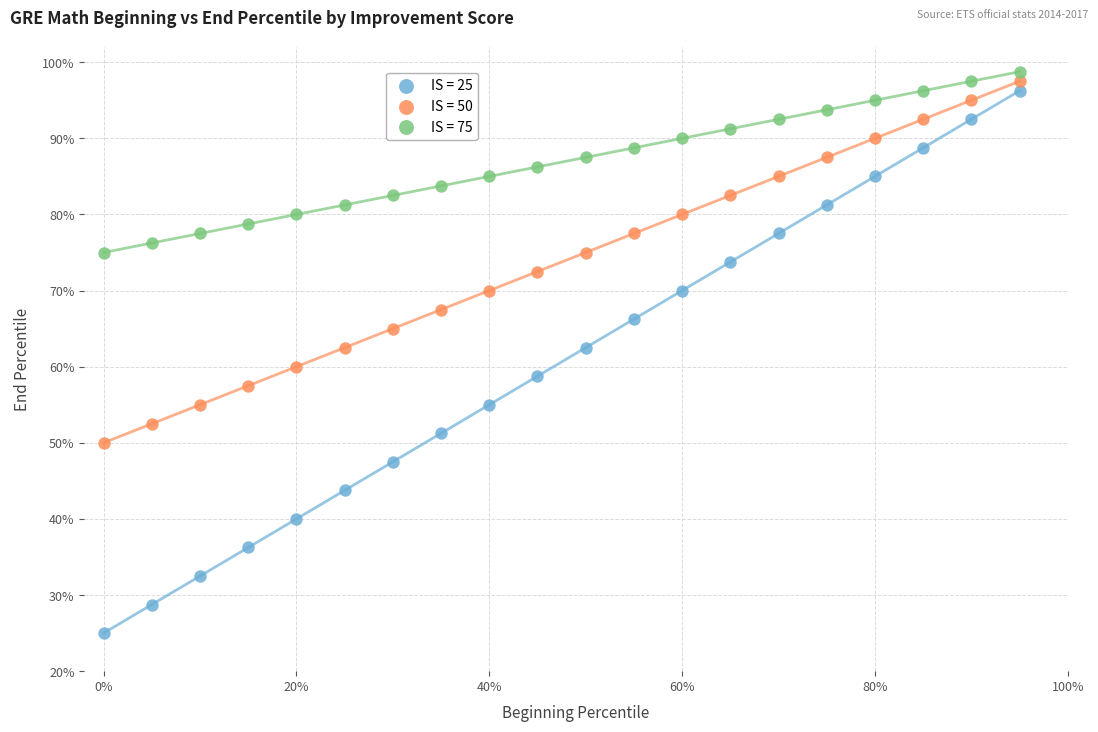

Which series contains the lowest Y value?

IS = 25